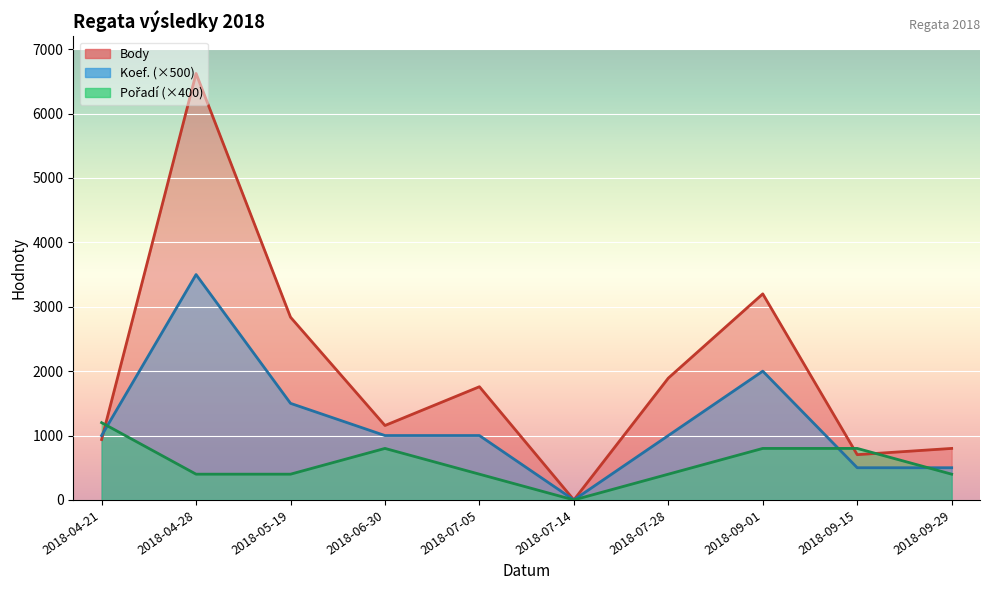

What are all the series names shown in the legend?

Body, Koef., Pořadí